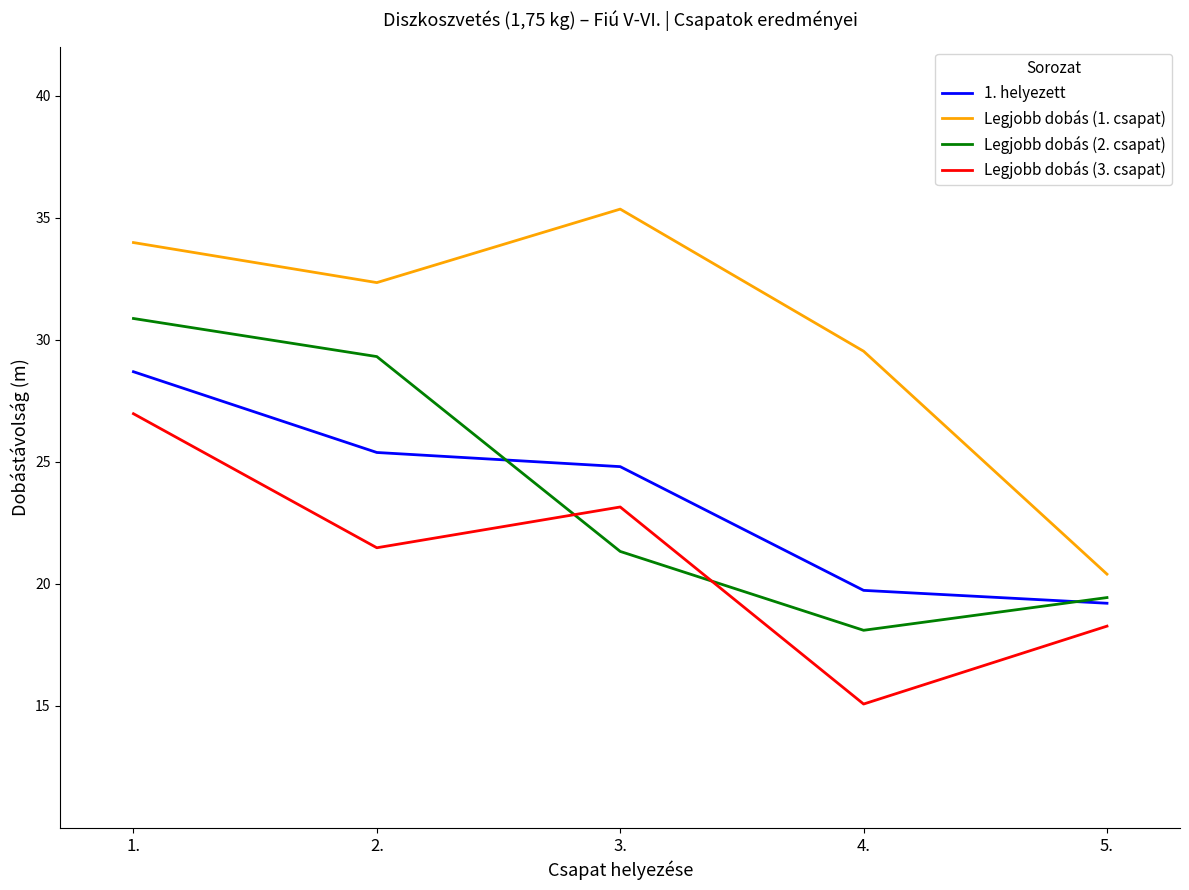

True or false: 1. helyezett has more than 1 interior local peaks.

False